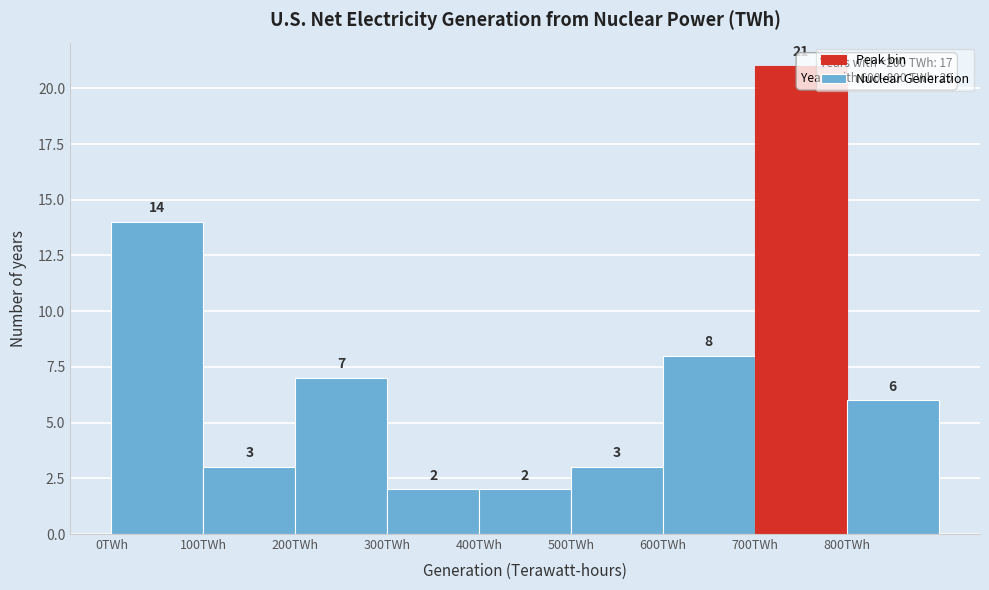

Which range on the x-axis has the tallest bar?

700 to 800